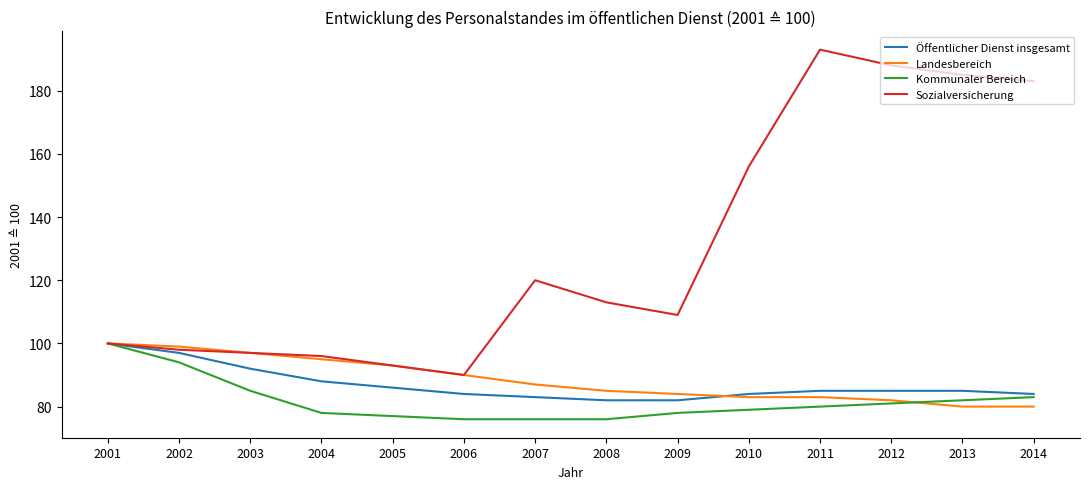

Which series has the widest spread of values?

Sozialversicherung